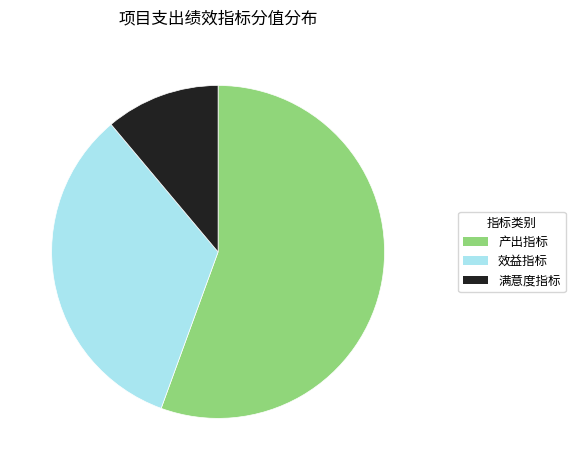

Approximately how many times larger is the value at 产出指标 compared to 效益指标?

1.7